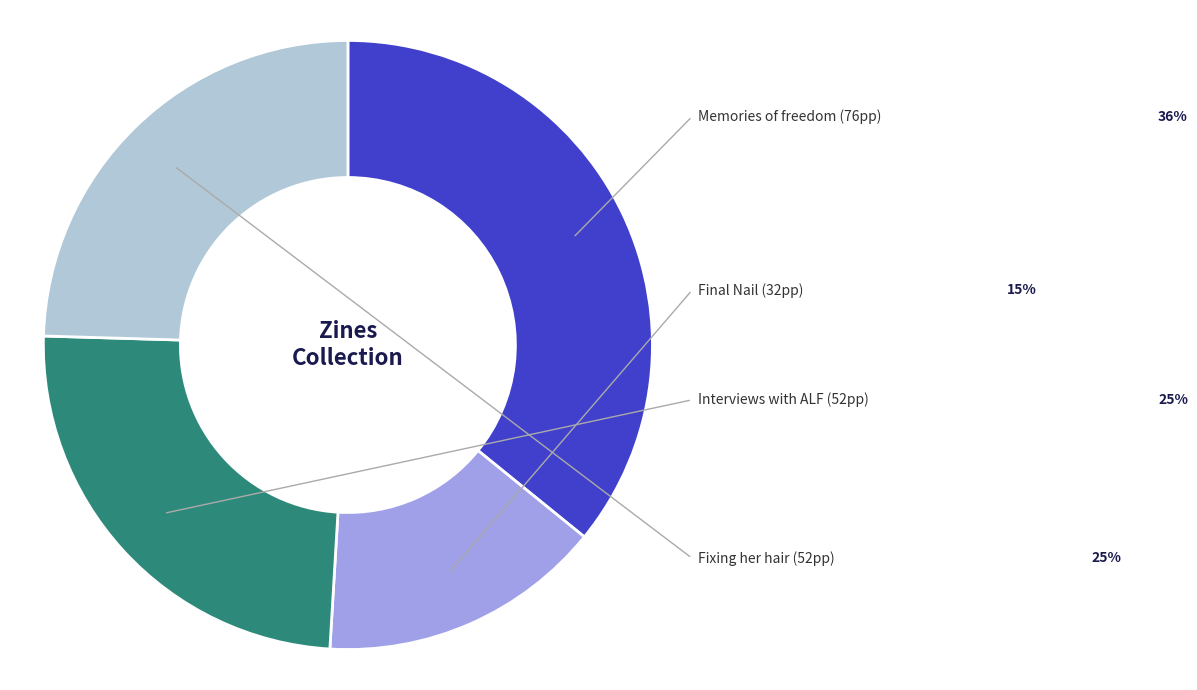

How many slices are in this pie chart?

4